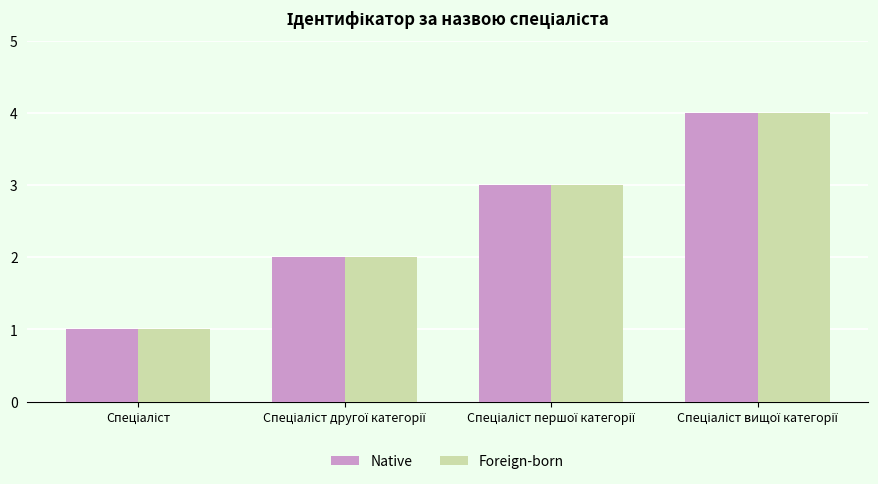

Does the chart contain stacked bars?

No